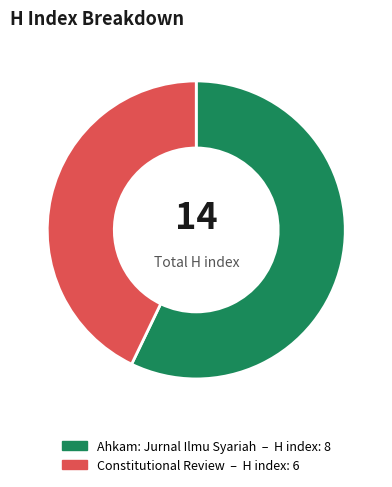

True or false: Constitutional Review accounts for 43% of the total.

True